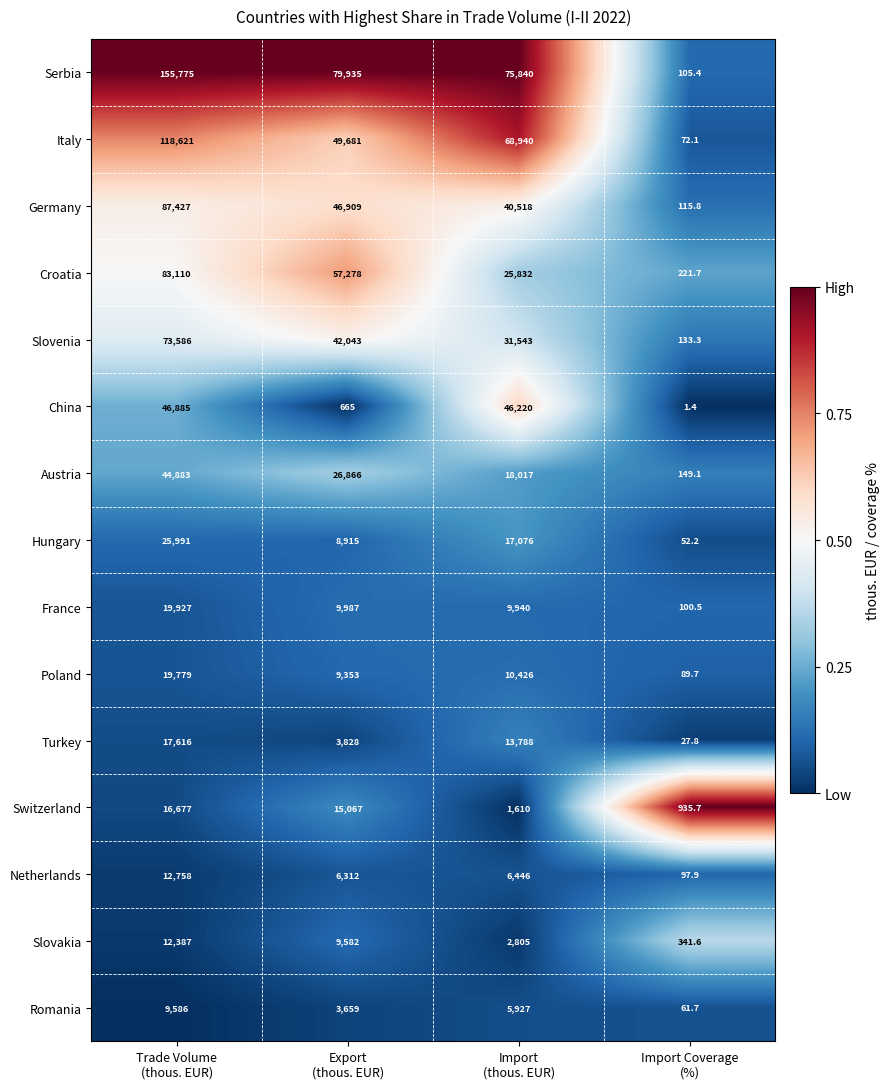

Which series has the largest total across all categories?

Serbia